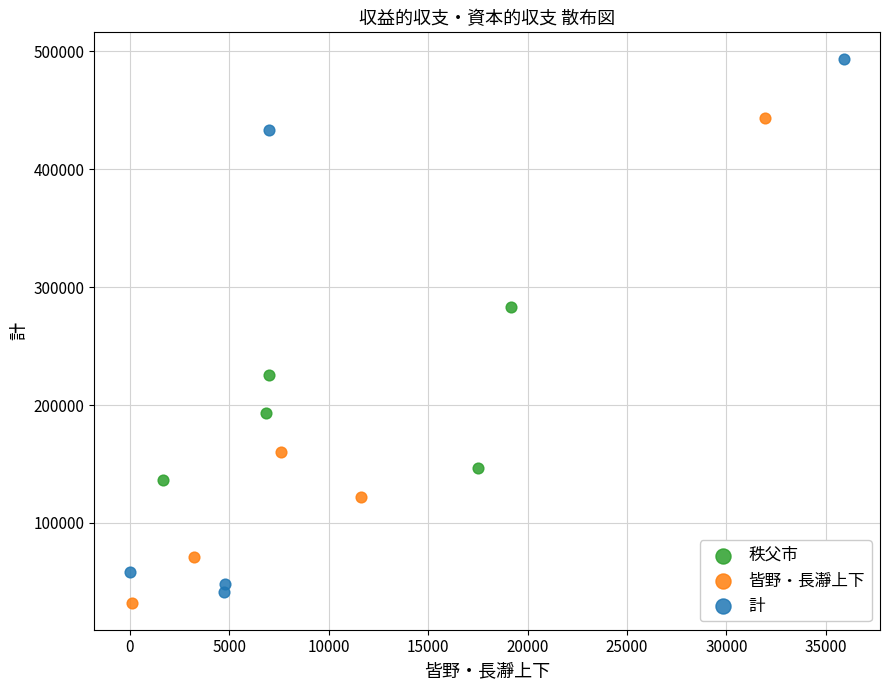

Which series contains the highest Y value?

計